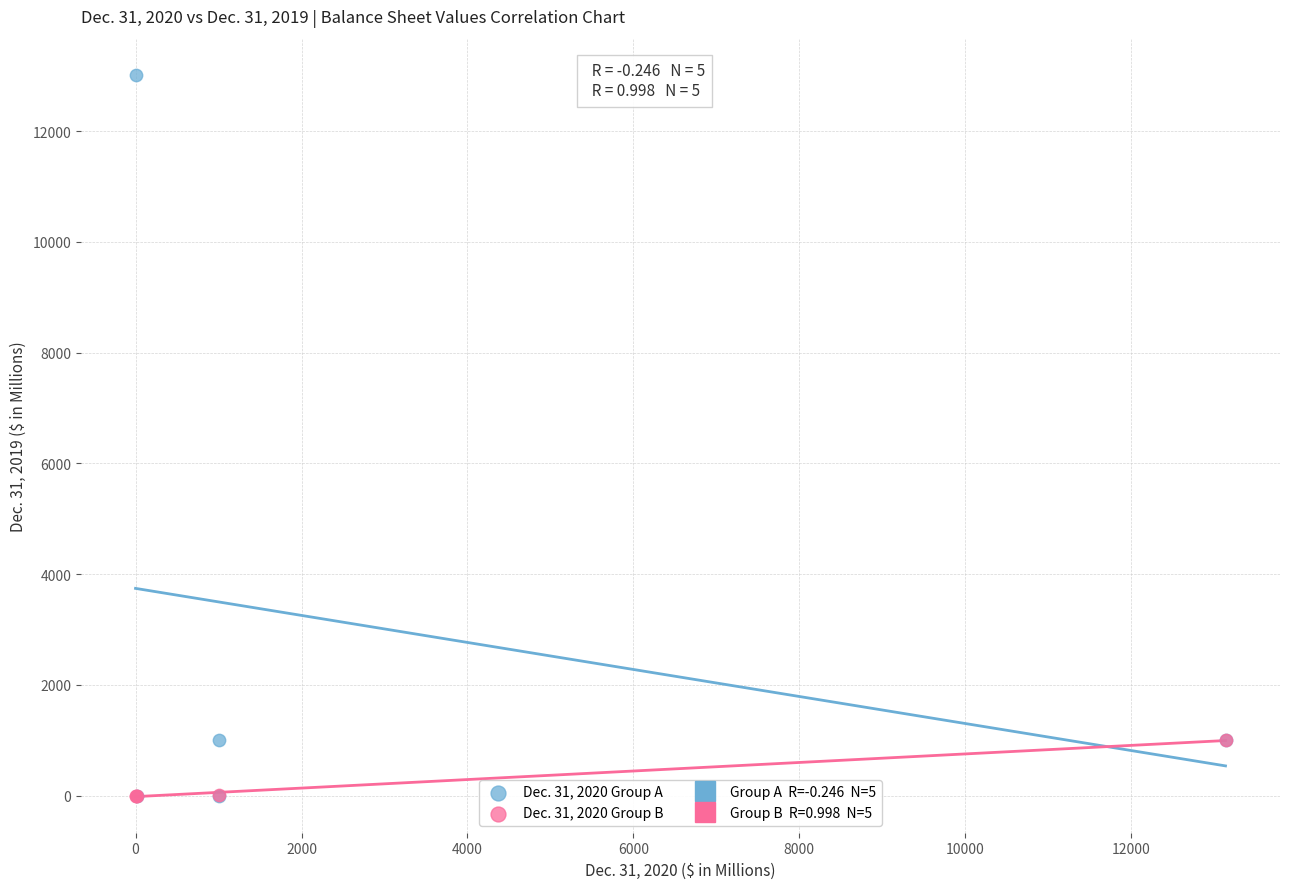

Which series contains the highest Y value?

Dec. 31, 2020 Group A